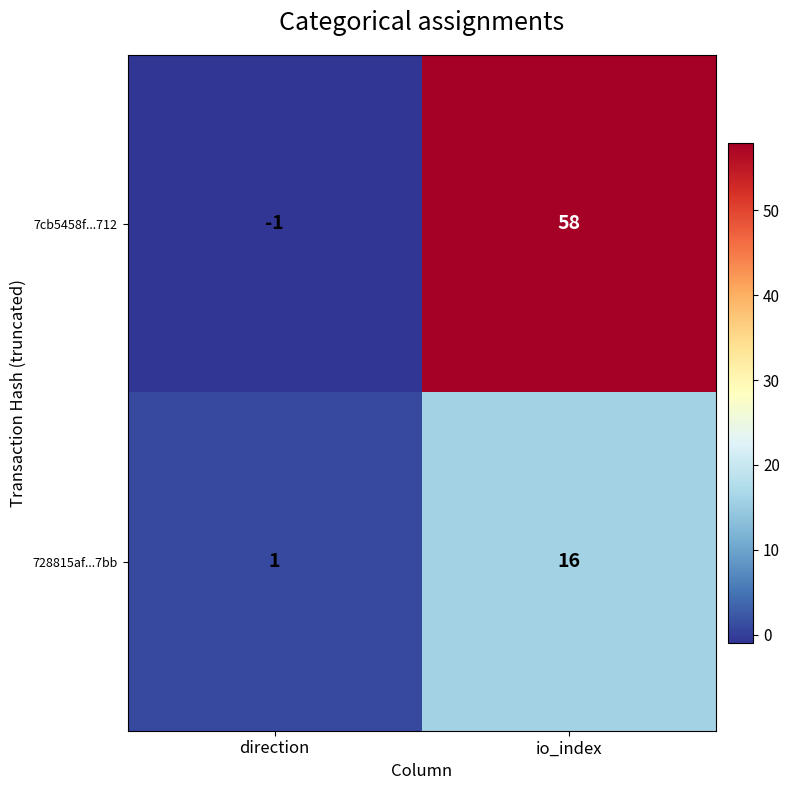

Reading right to left, extract all data points from this chart.

7cb5458f...712: 58	-1
728815af...7bb: 16	1